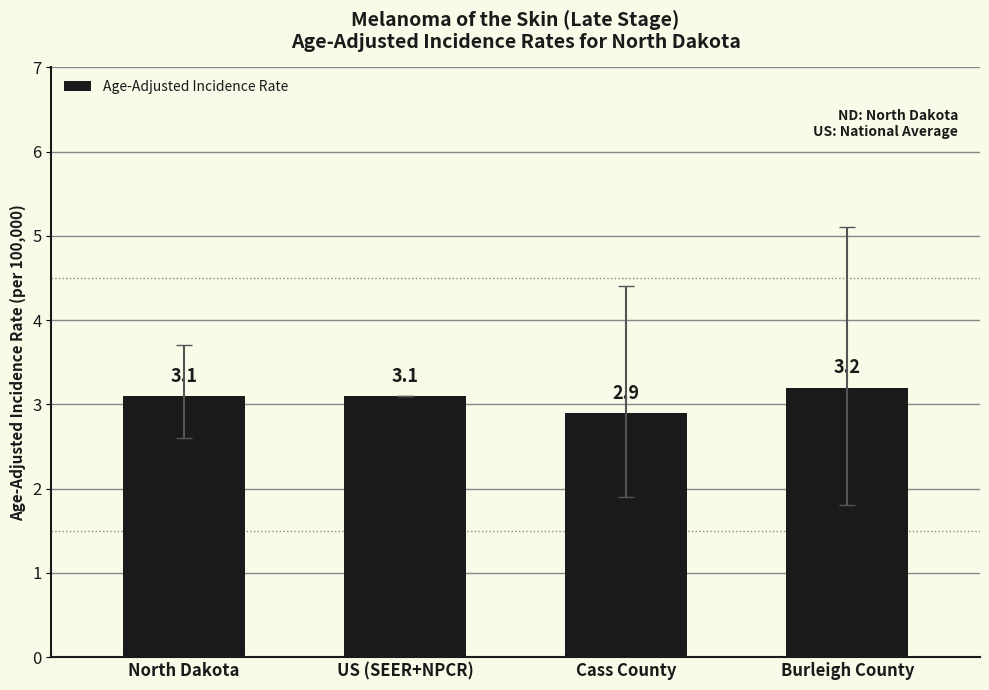

What is the difference between the second highest and minimum values?

0.2